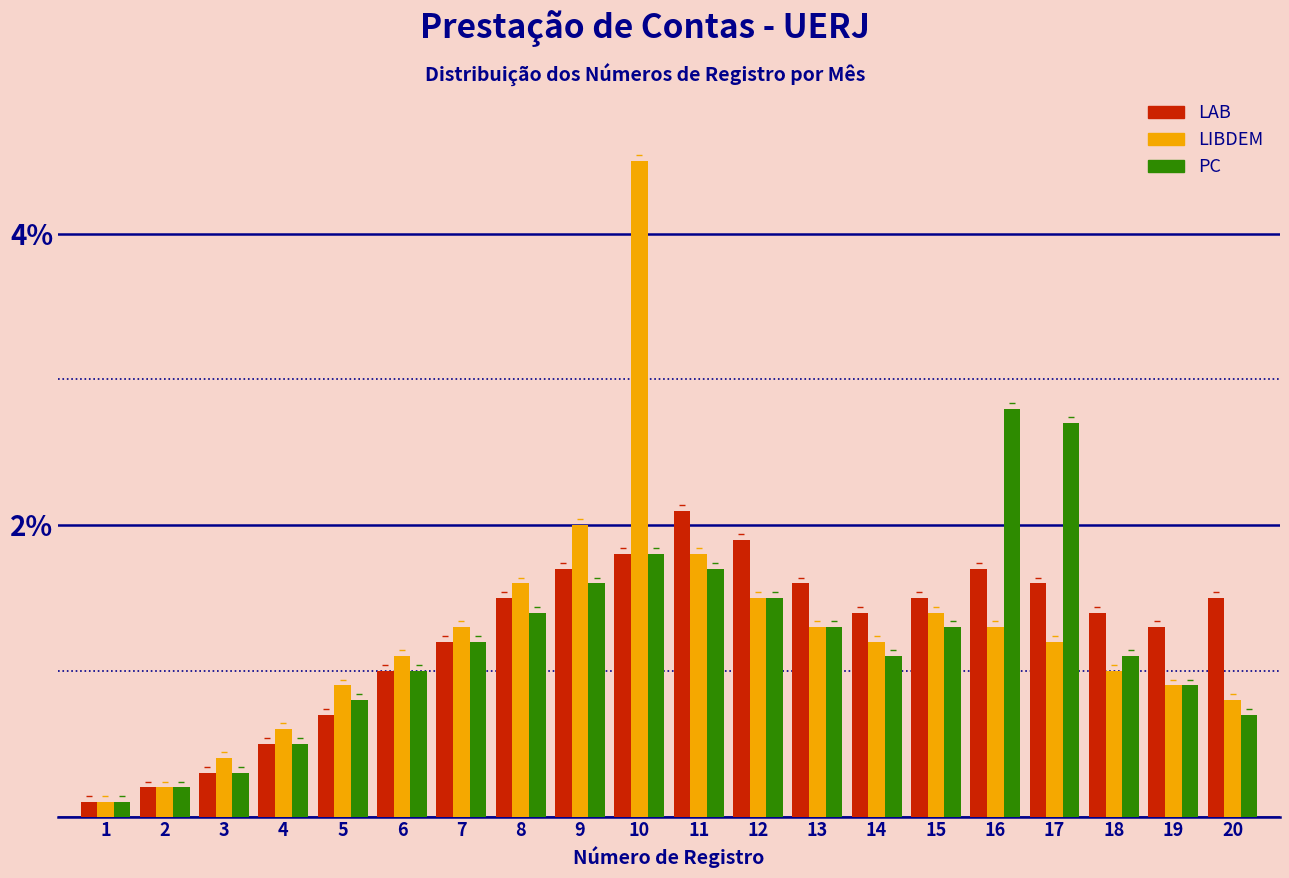

Rank the series by their maximum value, from highest to lowest.

LIBDEM, PC, LAB